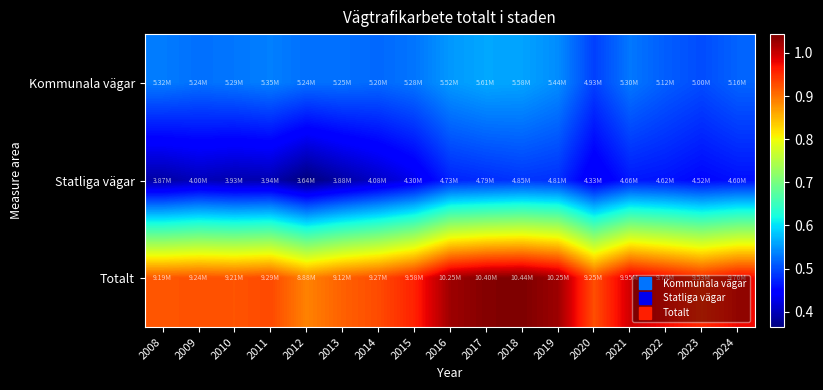

Between 2022 and 2023, which is larger?

2022